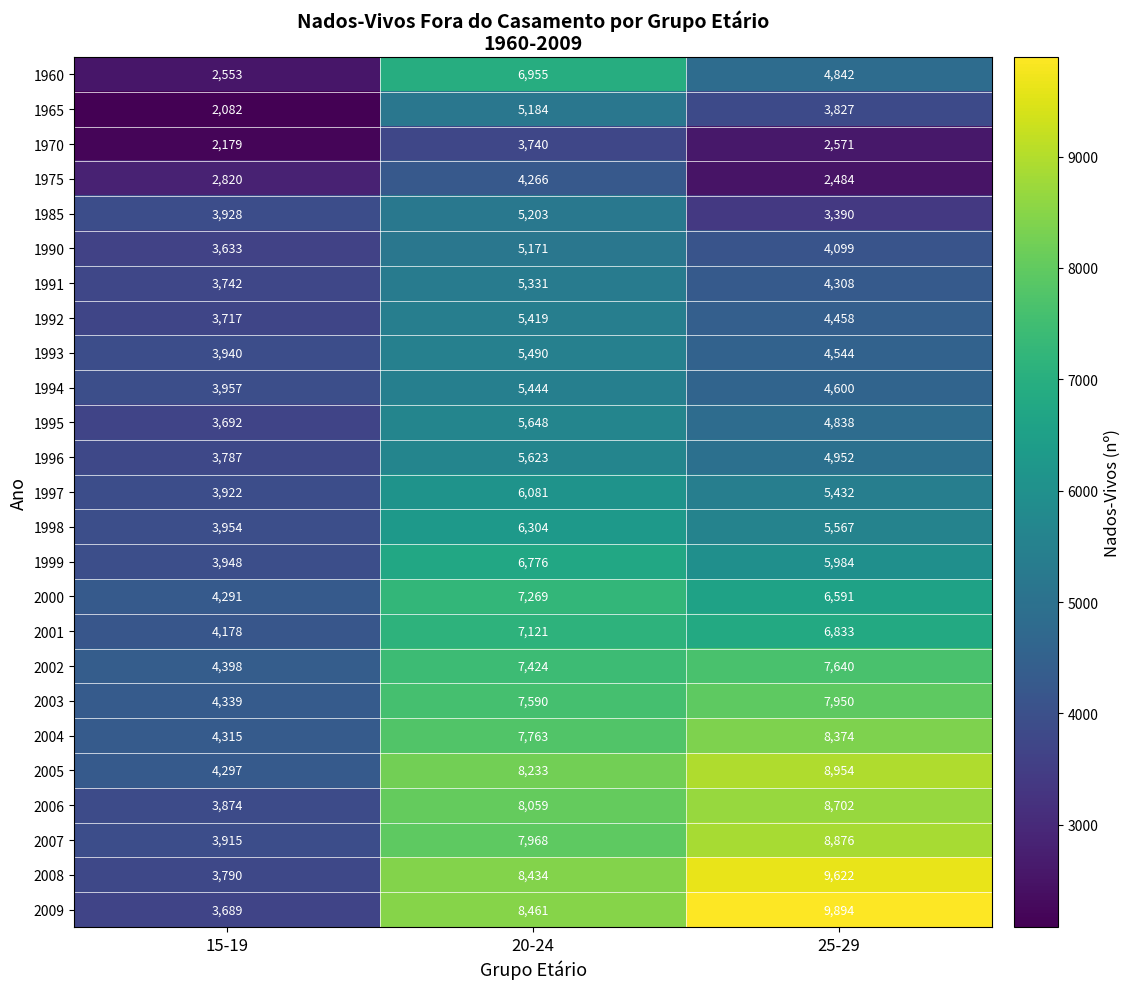

What is the total value across all series at 20-24?

160957